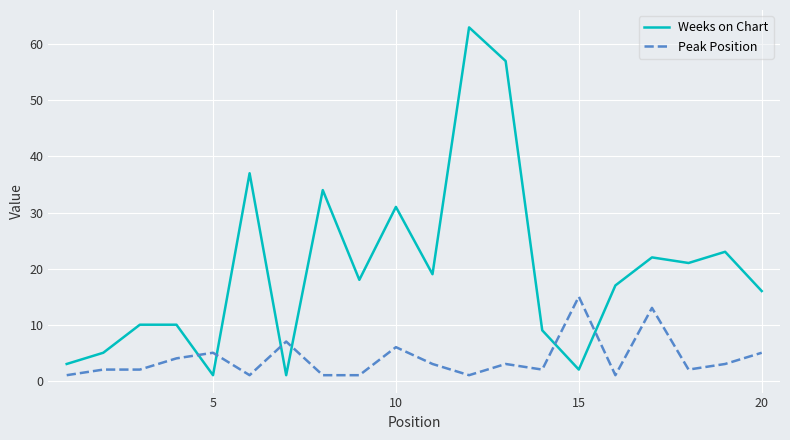

Which series has the largest range (max minus min)?

Weeks on Chart